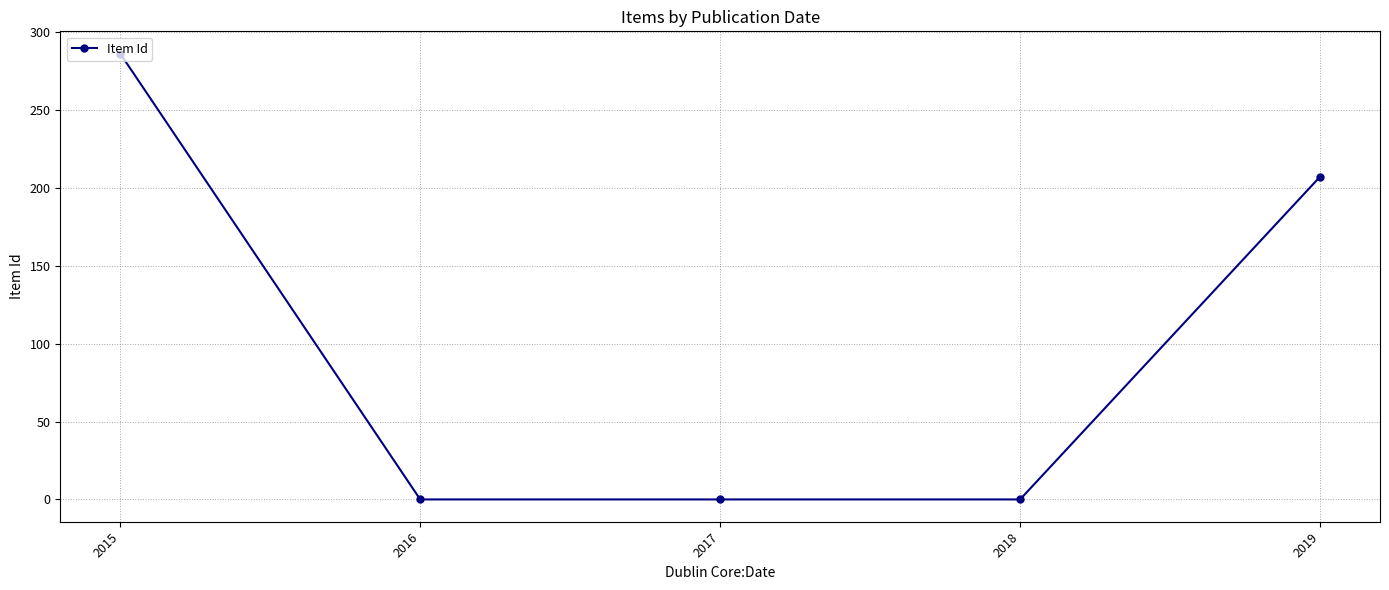

What is the maximum value shown in the chart?

286